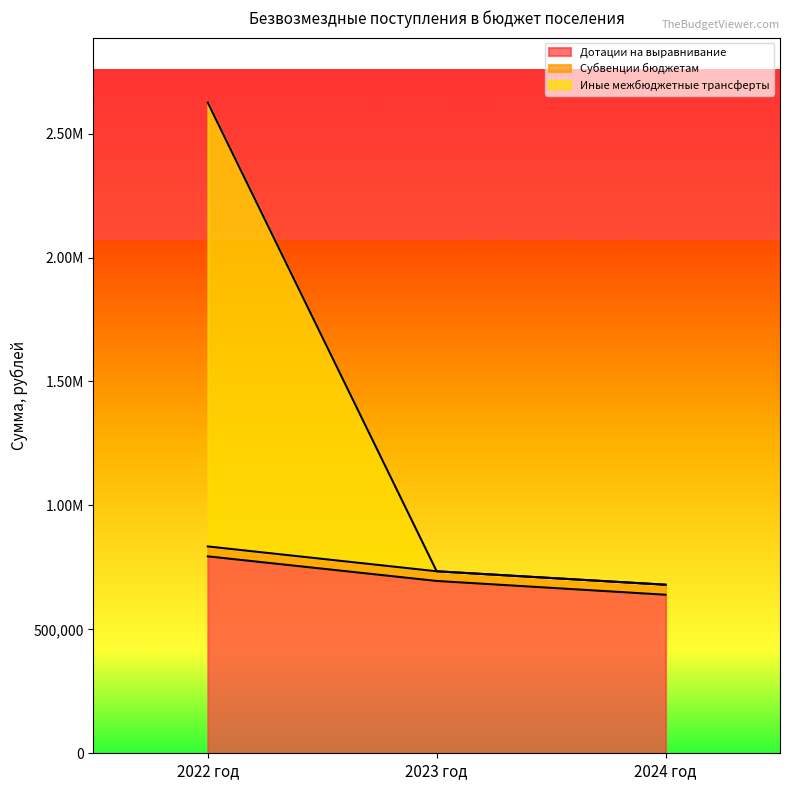

What is the difference between the maximum and minimum values in the Дотации на выравнивание series?

154821.8